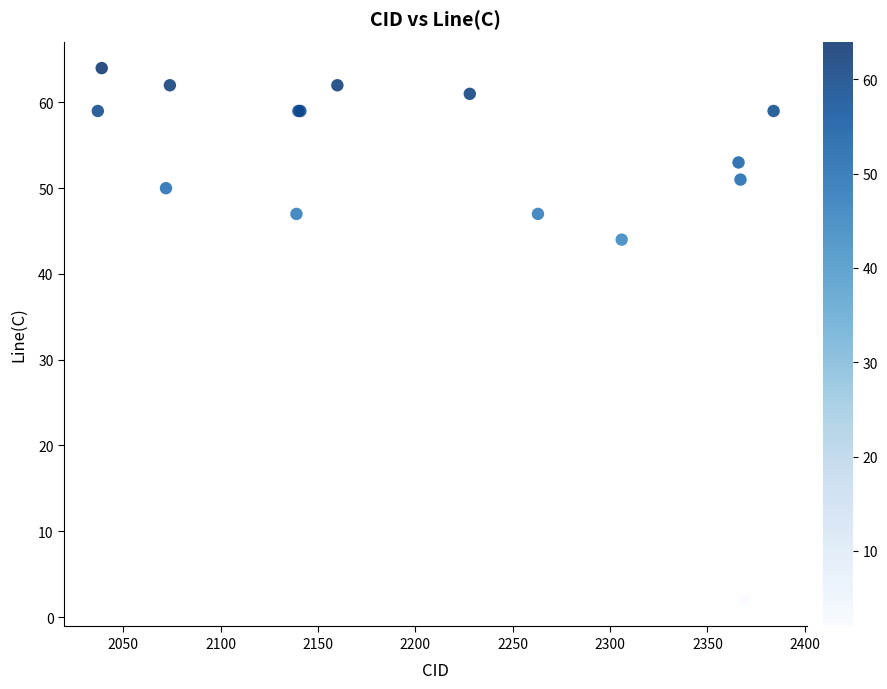

What Y value in the scatter plot is closest to 33?

44